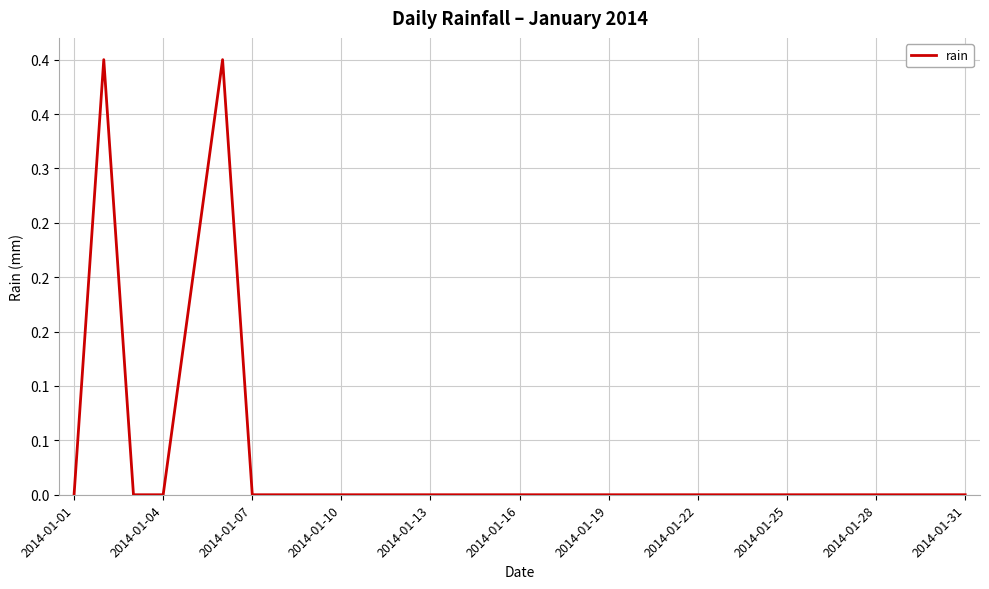

What is the maximum value shown in the chart?

0.4